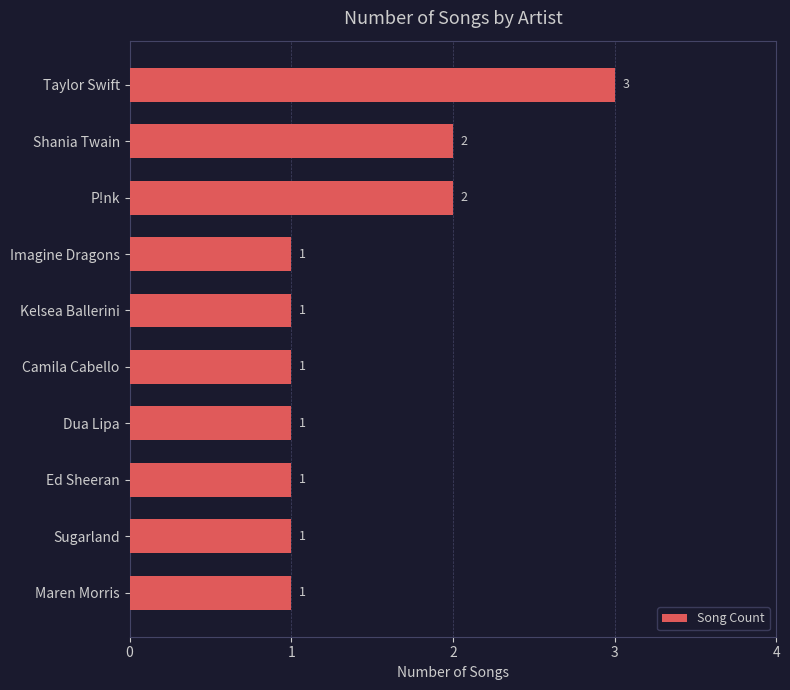

Which has a higher value, Kelsea Ballerini or Shania Twain?

Shania Twain